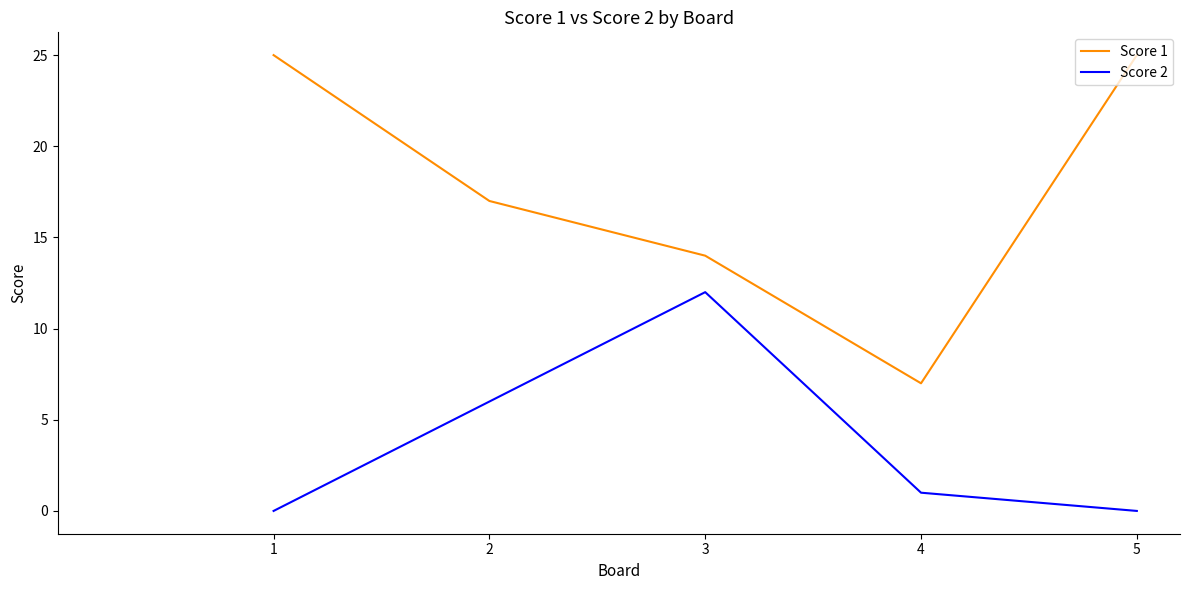

List the series in order of their overall mean, lowest first.

Score 2, Score 1